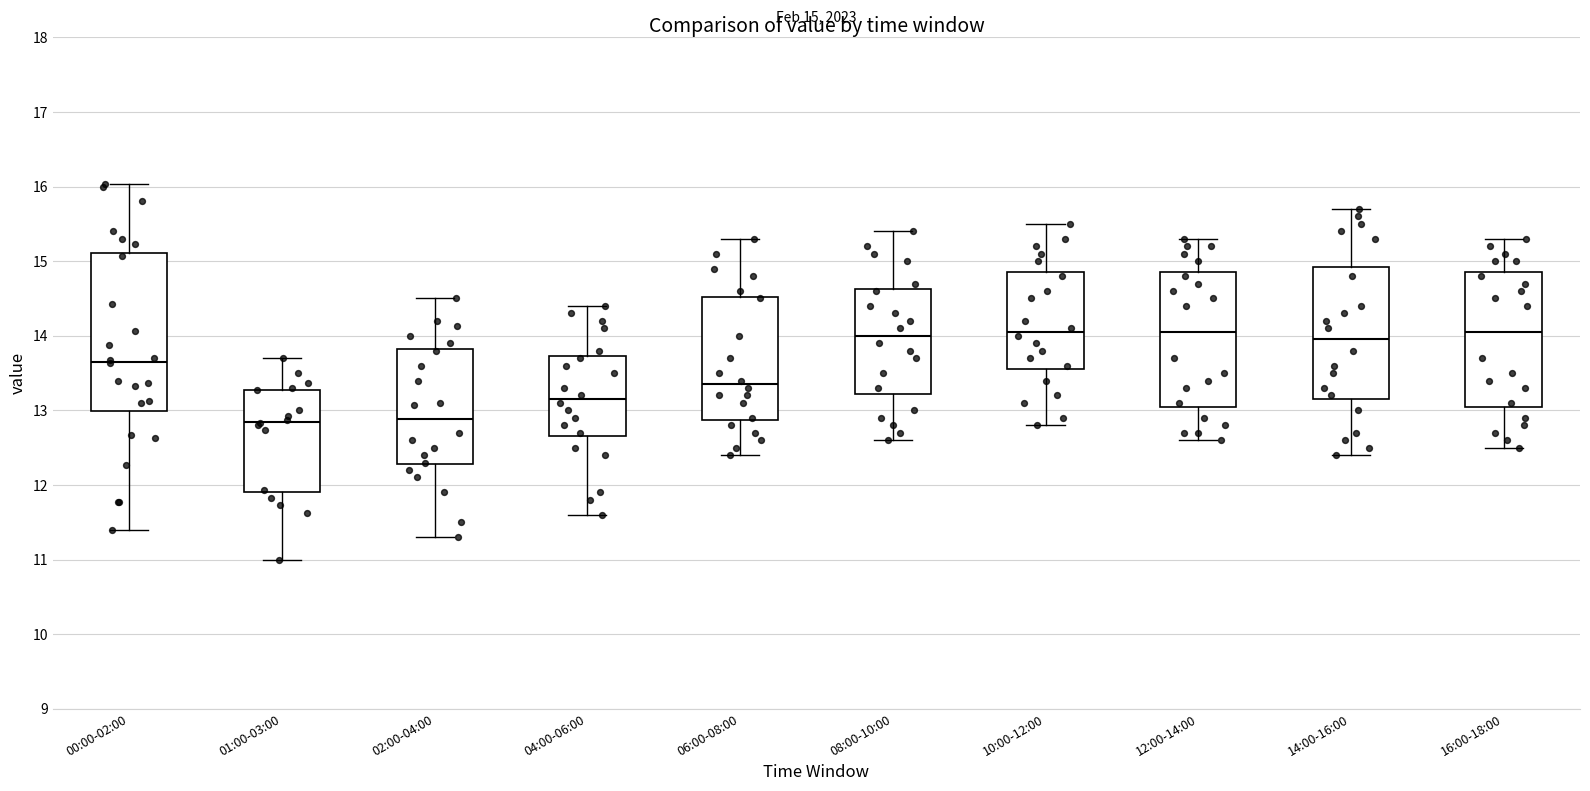

Which box is the tallest, from its lower edge to its upper edge?

00:00-02:00